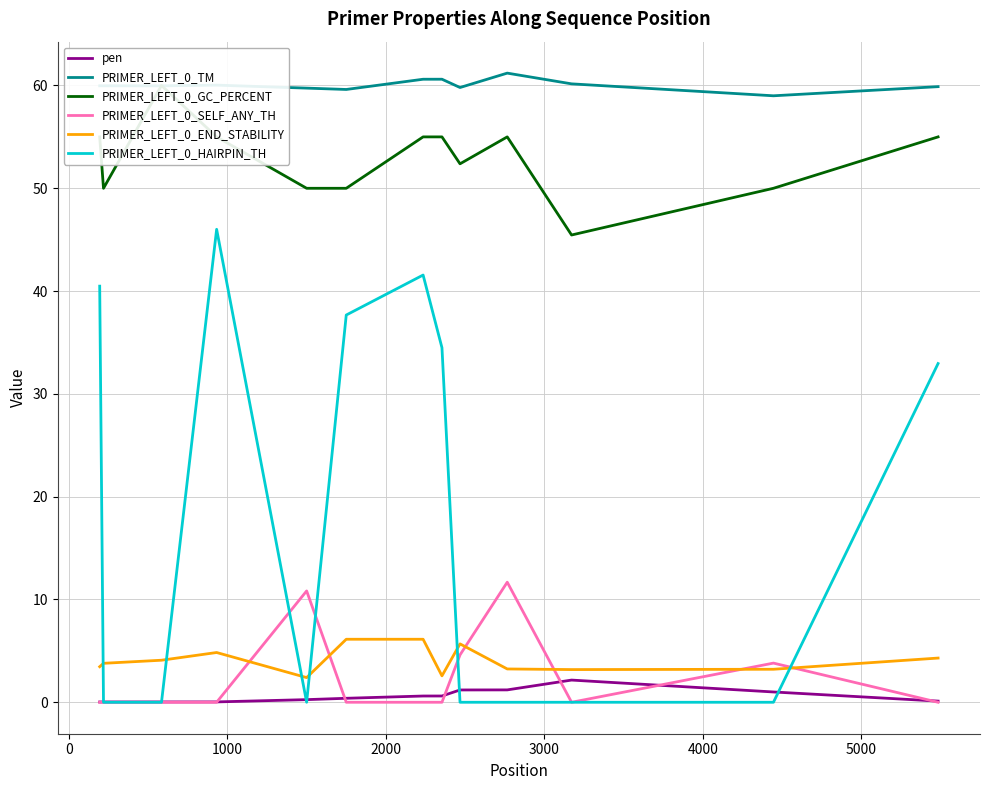

What is the value of the PRIMER_LEFT_0_GC_PERCENT point at the 13th from the left?

55.0